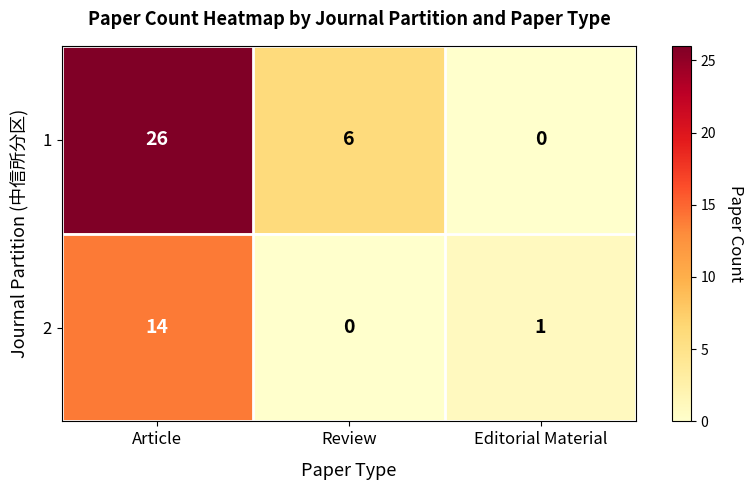

At Review, list the series in order from largest to smallest.

1, 2